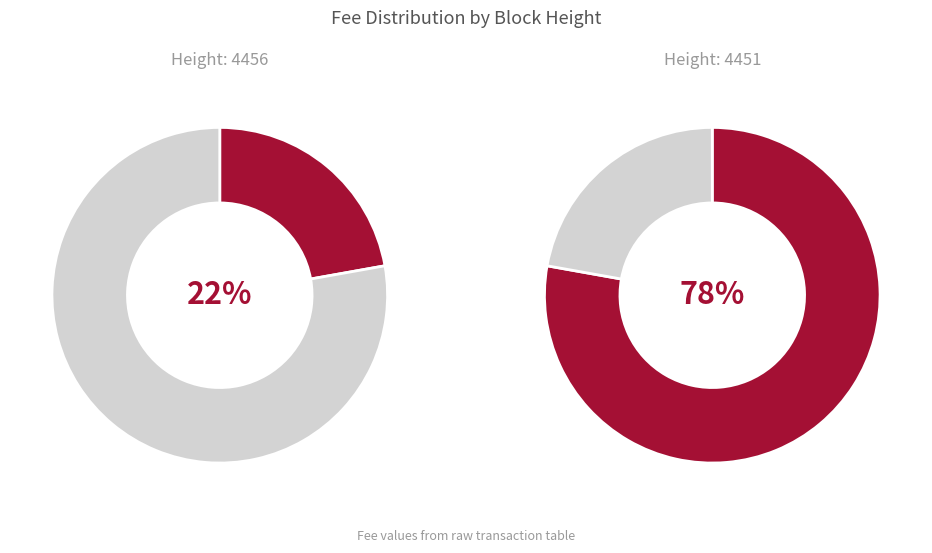

What is the majority slice?

4451